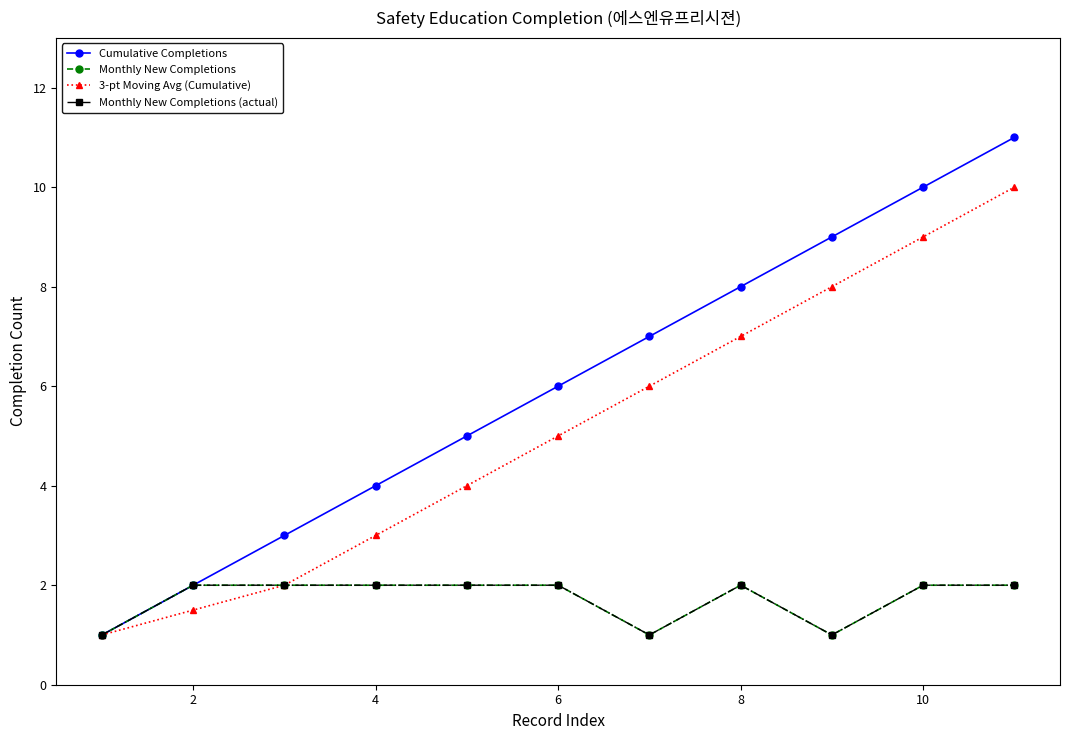

True or false: Cumulative Completions and Monthly New Completions (actual) intersect in this chart.

False